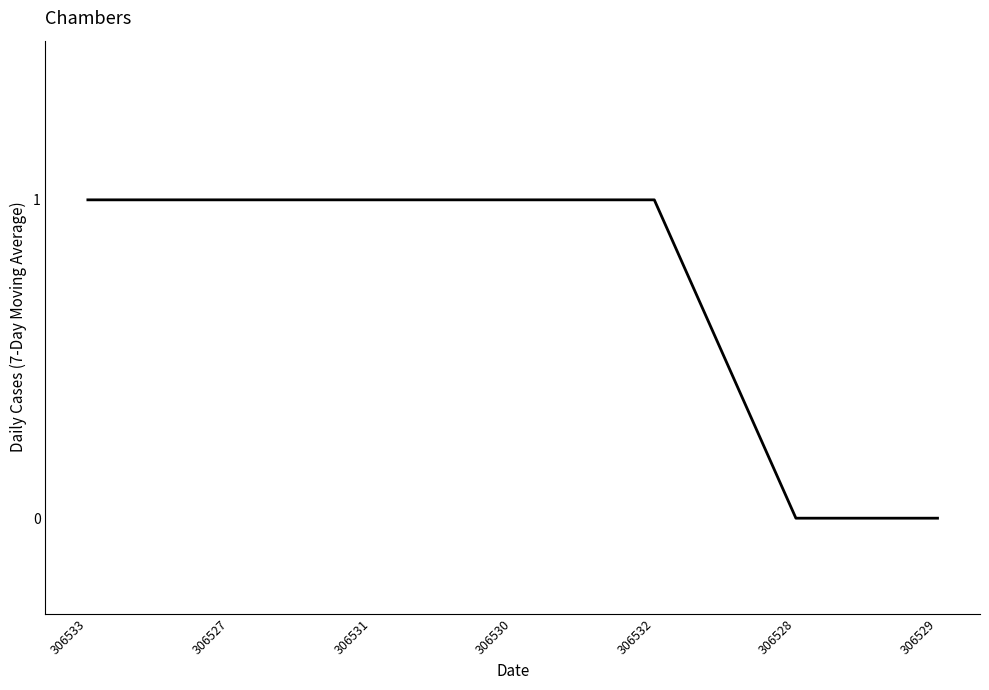

Is this an area chart (filled region under the line)?

No